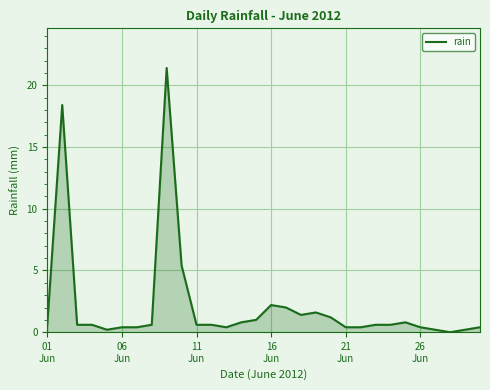

Reading left to right, extract all data points from this chart.

0.6	18.4	0.6	0.6	0.2	0.4	0.4	0.6	21.4	5.4	0.6	0.6	0.4	0.8	1.0	2.2	2.0	1.4	1.6	1.2	0.4	0.4	0.6	0.6	0.8	0.4	0.2	0.0	0.2	0.4